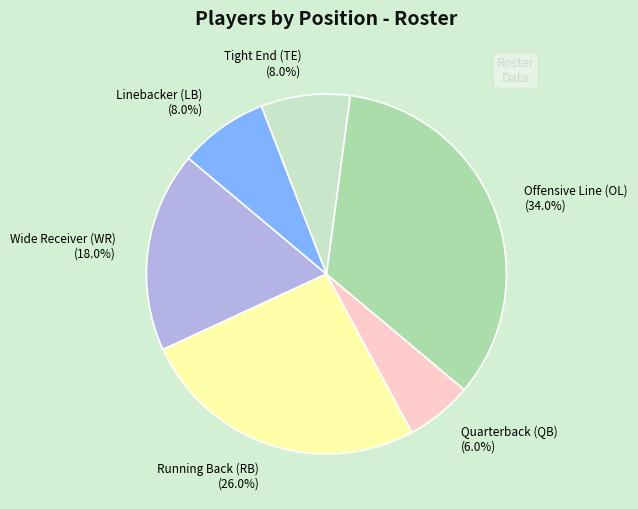

Is it true that Linebacker (LB) is 2% of the pie?

False